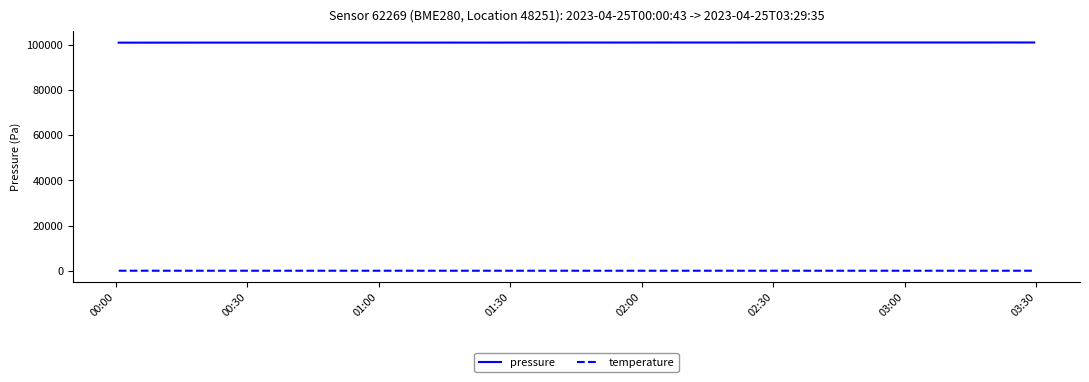

Rank the series by their average value, from highest to lowest.

pressure, temperature